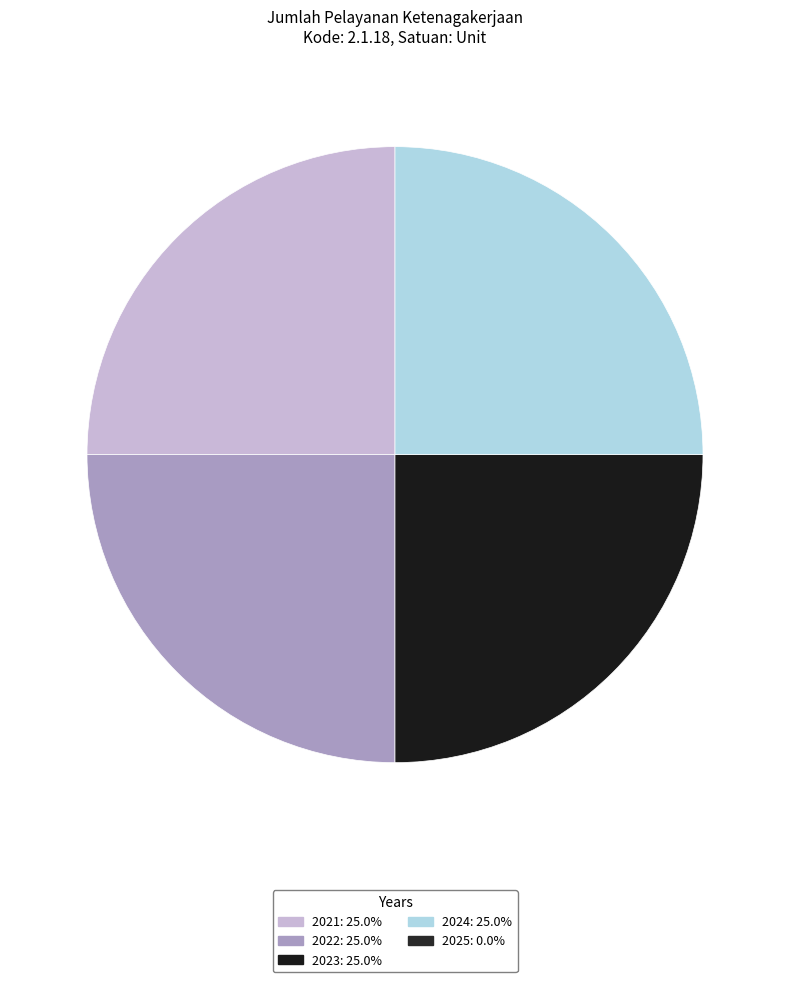

Count the number of slices in the pie.

4